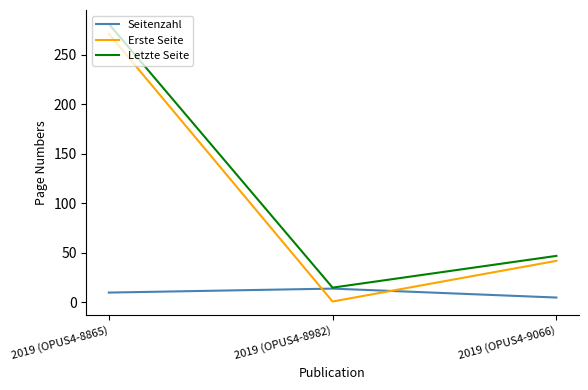

How many values in the Erste Seite series are below 42?

1